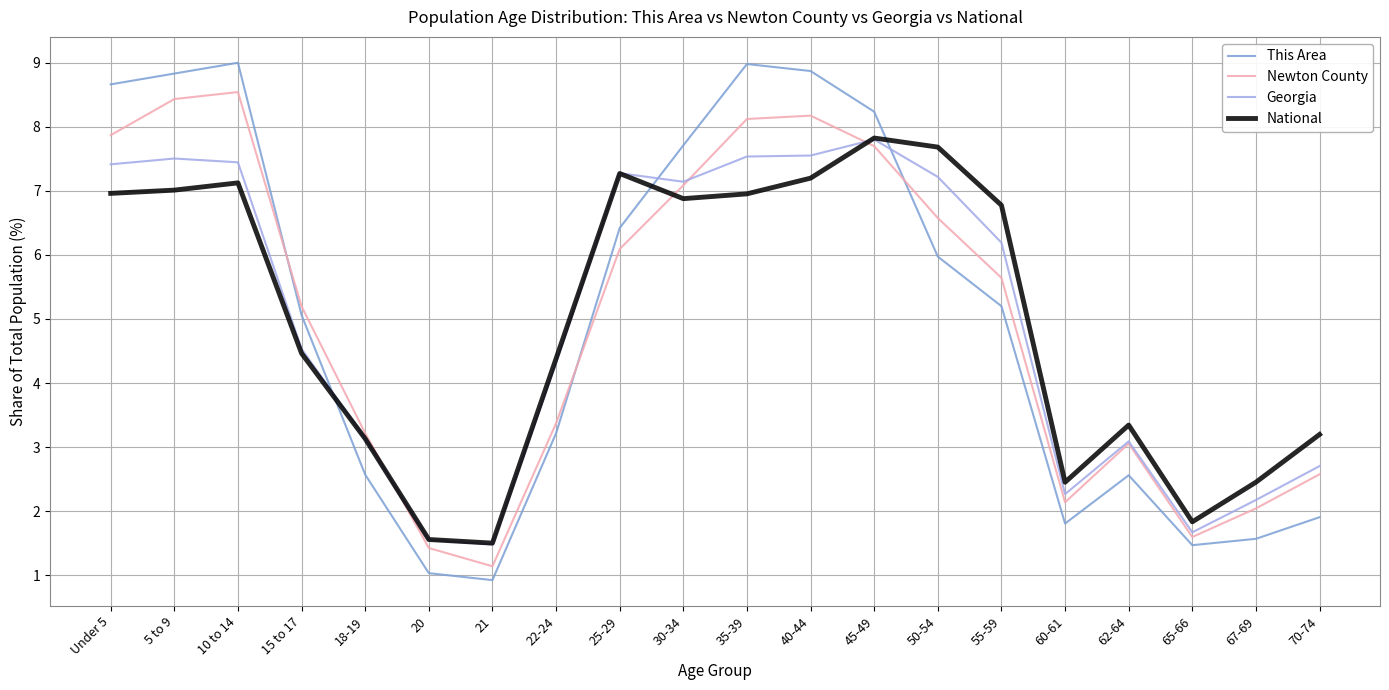

Is the value of This Area at 10 to 14 greater than the value of National at 21?

Yes